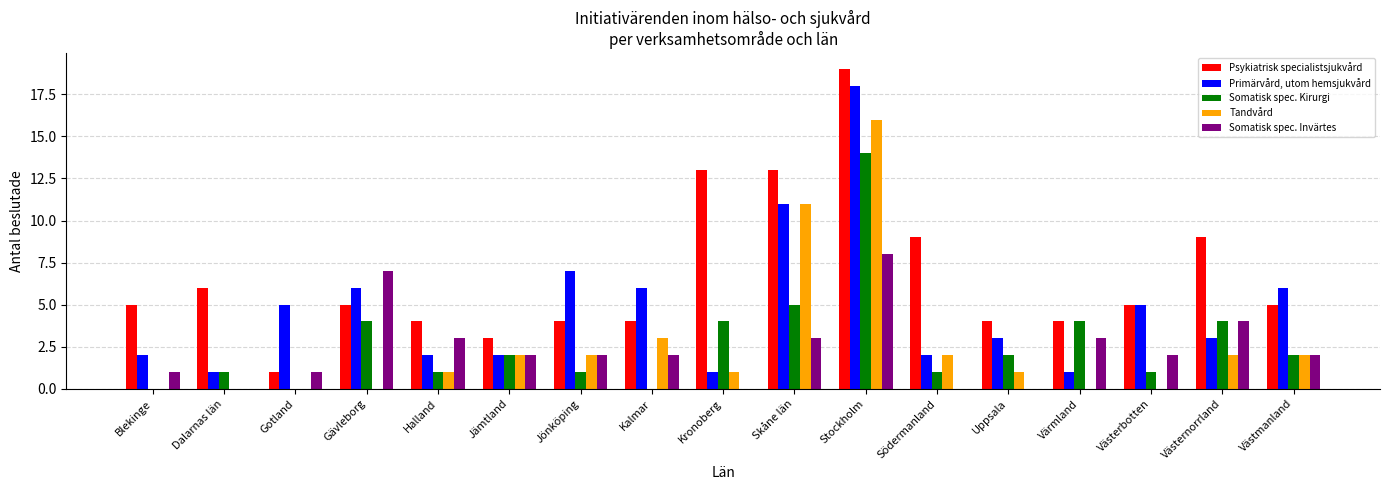

Reading left to right, list all the values displayed in this chart.

Psykiatrisk specialistsjukvård: 5	6	1	5	4	3	4	4	13	13	19	9	4	4	5	9	5
Primärvård, utom hemsjukvård: 2	1	5	6	2	2	7	6	1	11	18	2	3	1	5	3	6
Somatisk spec. Kirurgi: 0	1	0	4	1	2	1	0	4	5	14	1	2	4	1	4	2
Tandvård: 0	0	0	0	1	2	2	3	1	11	16	2	1	0	0	2	2
Somatisk spec. Invärtes: 1	0	1	7	3	2	2	2	0	3	8	0	0	3	2	4	2